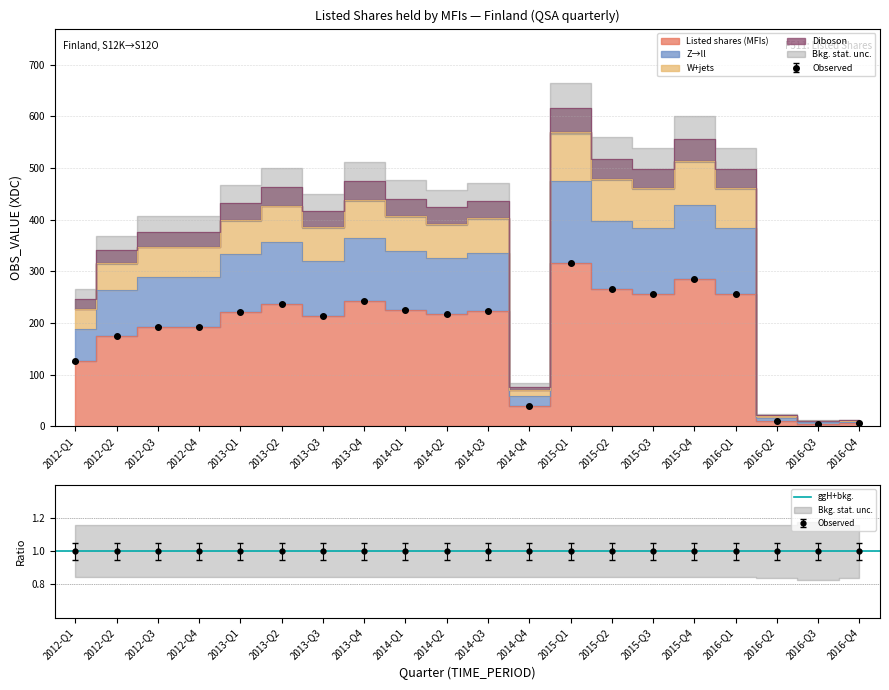

The value of Diboson at 2012-Q4 is 377. True or false?

True